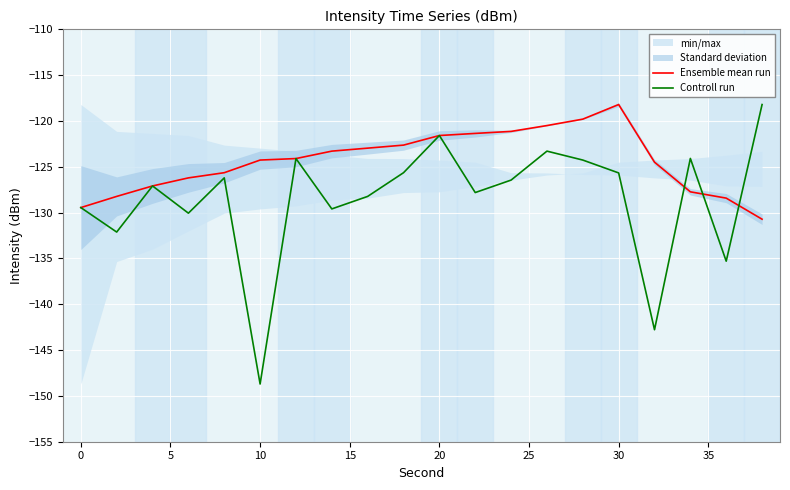

True or false: Controll run and Ensemble mean run cross at least once.

True